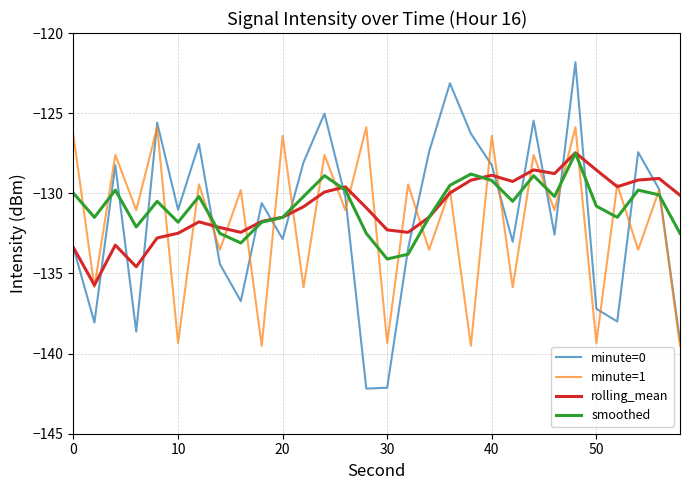

Which series has the largest range (max minus min)?

minute=0